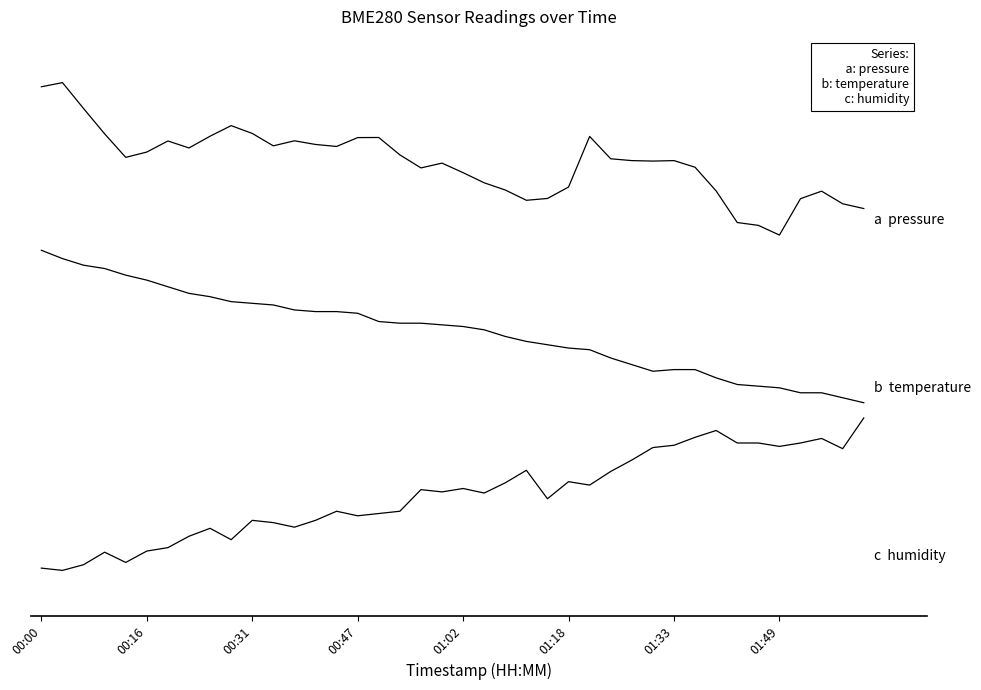

Does the chart have visible grid lines?

No